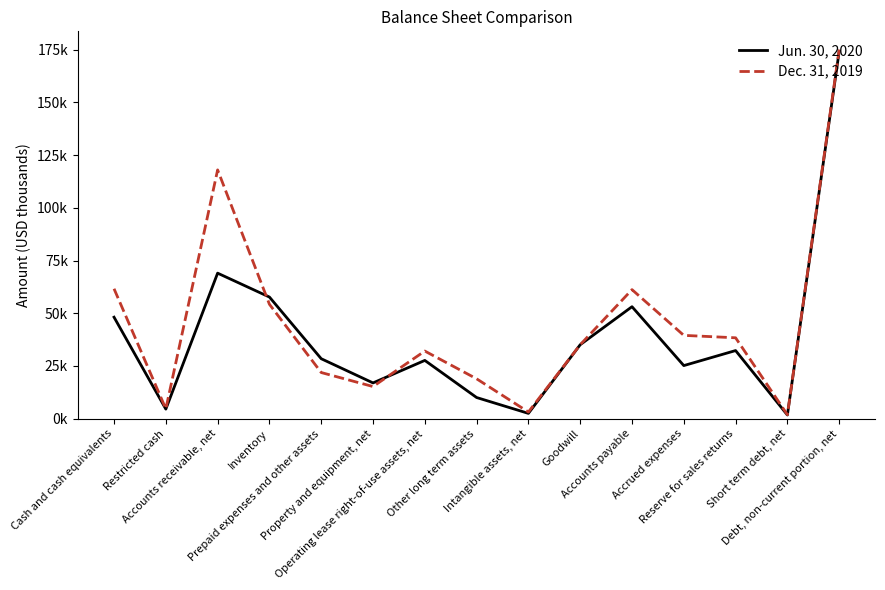

Does the chart display data point markers on the line(s)?

No